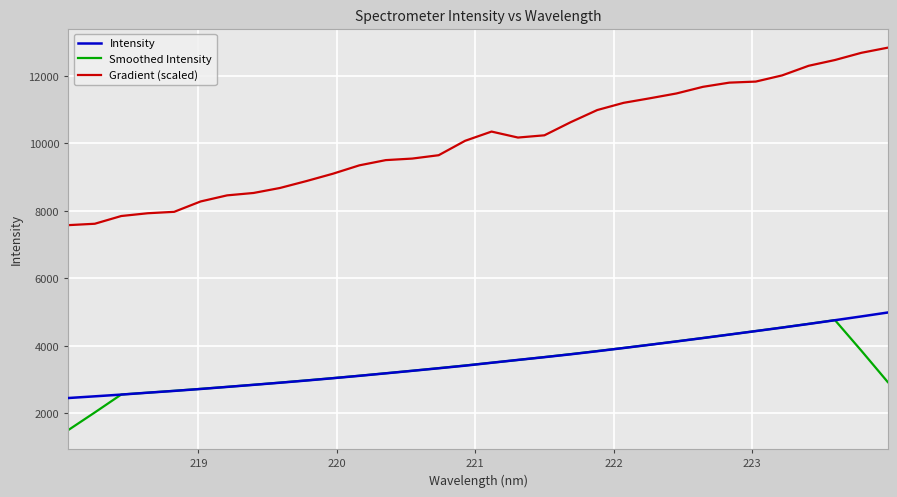

Count the number of data series in this chart.

3